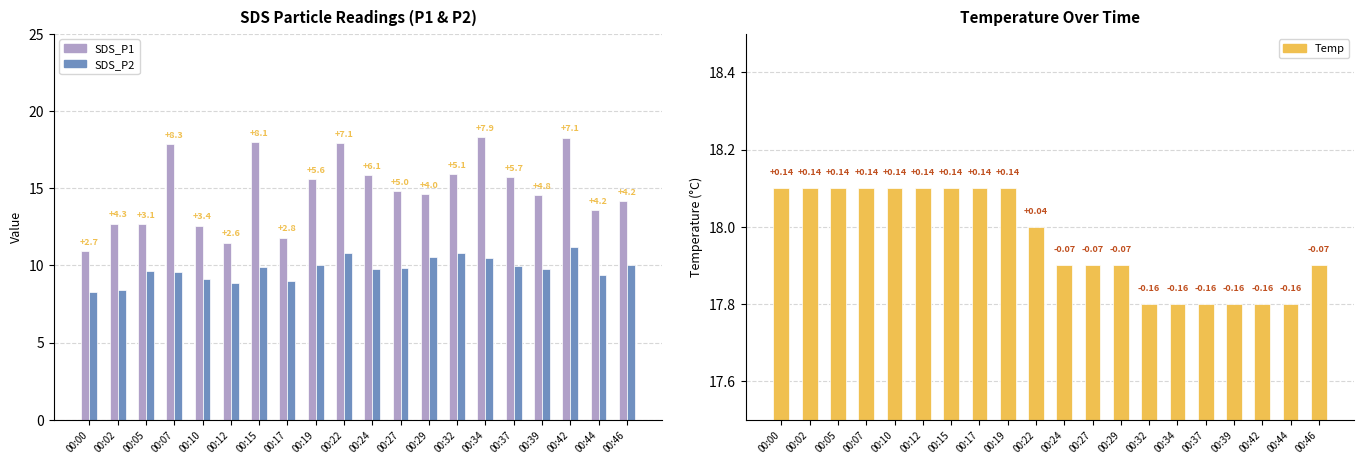

What are all the series names shown in the legend?

SDS_P1, SDS_P2, Temp